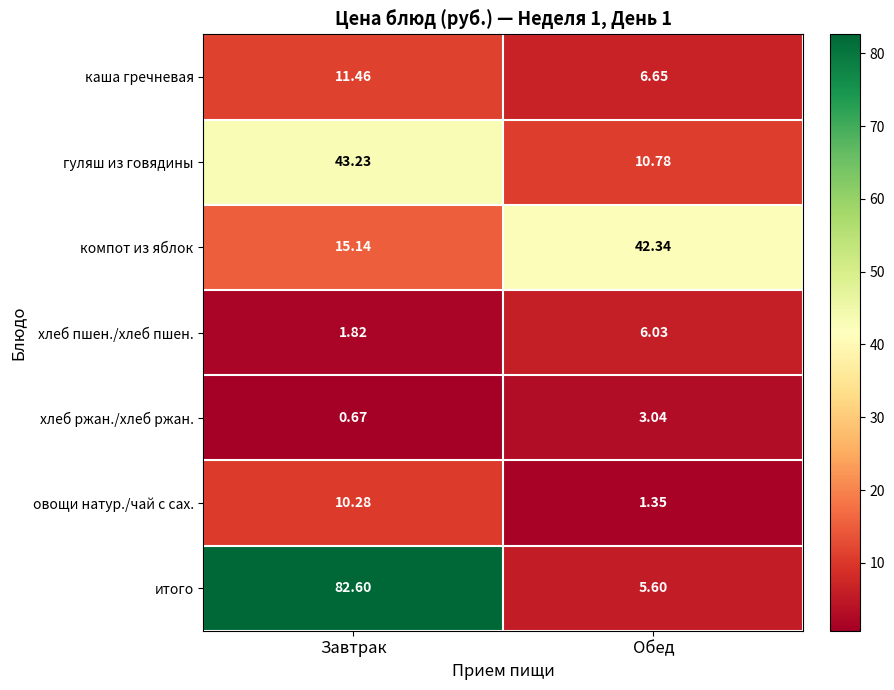

Rank the categories by итого value from lowest to highest.

Обед, Завтрак